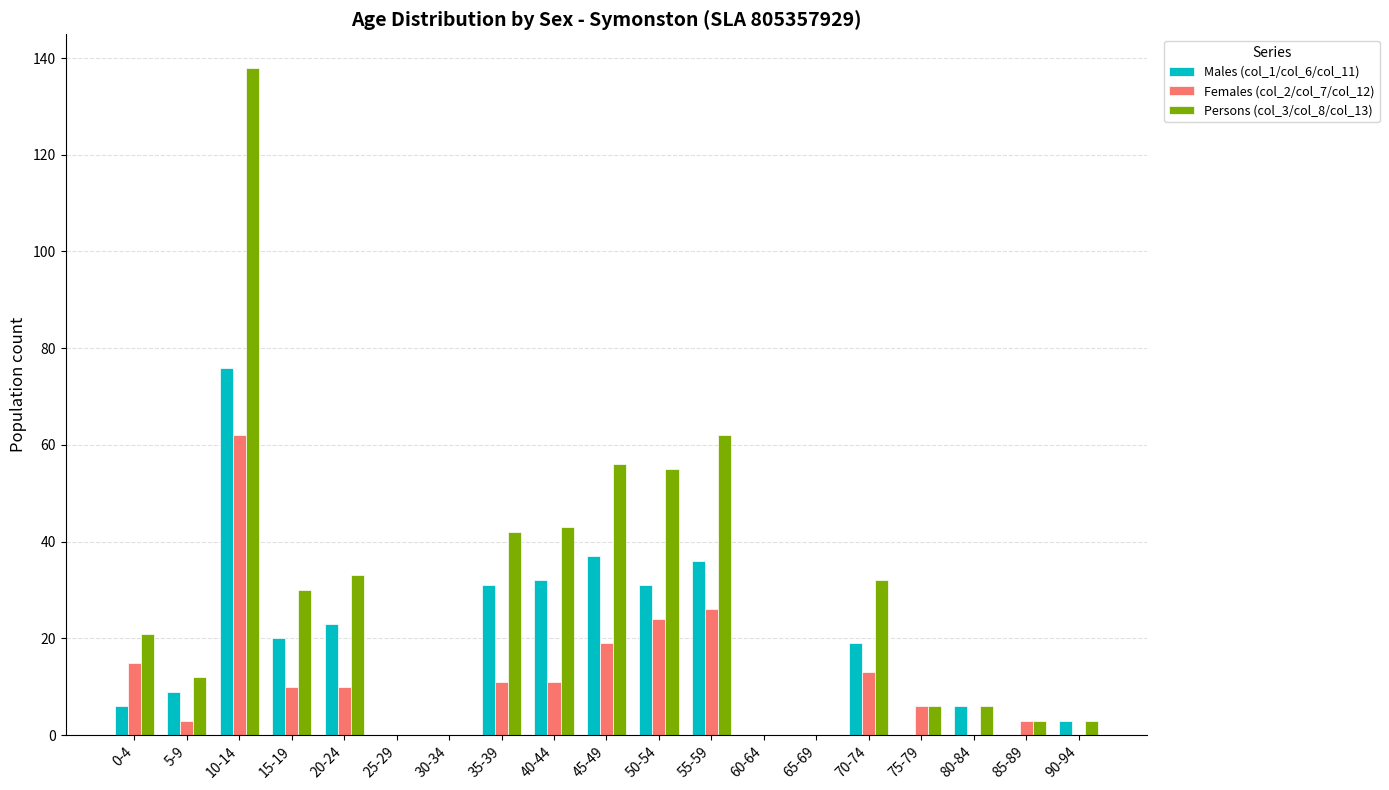

What is the maximum value for Females (col_2/col_7/col_12)?

62